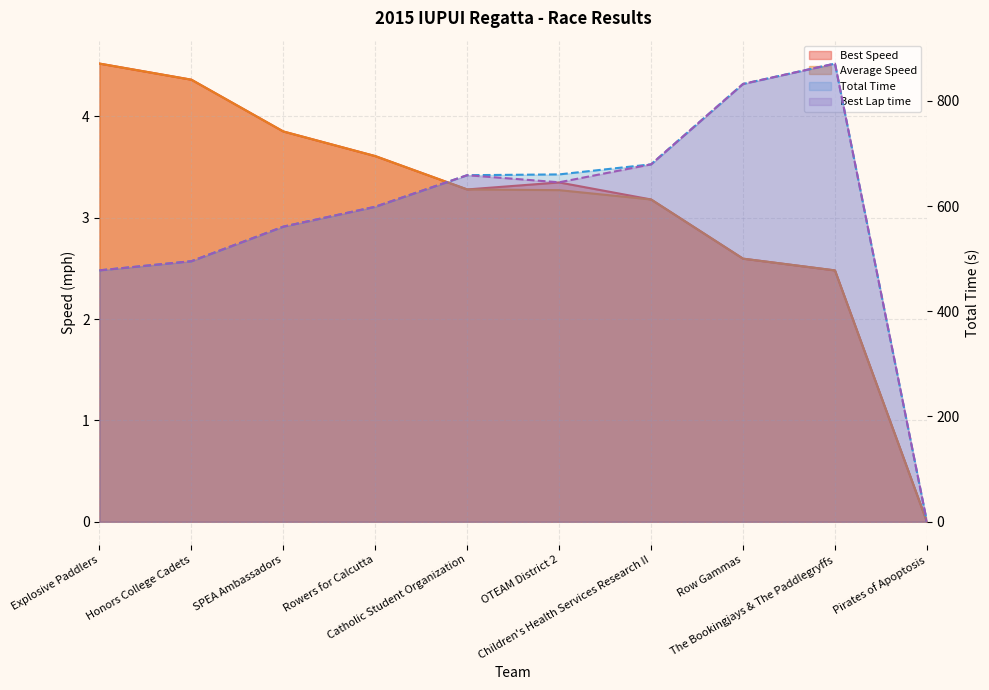

Does the chart display data point markers on the line(s)?

No